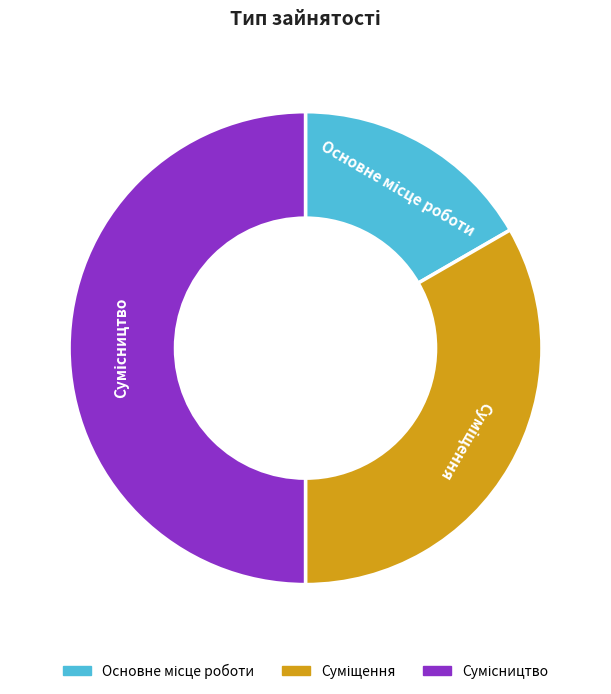

What portion of the pie excludes Сумісництво?

50.0%